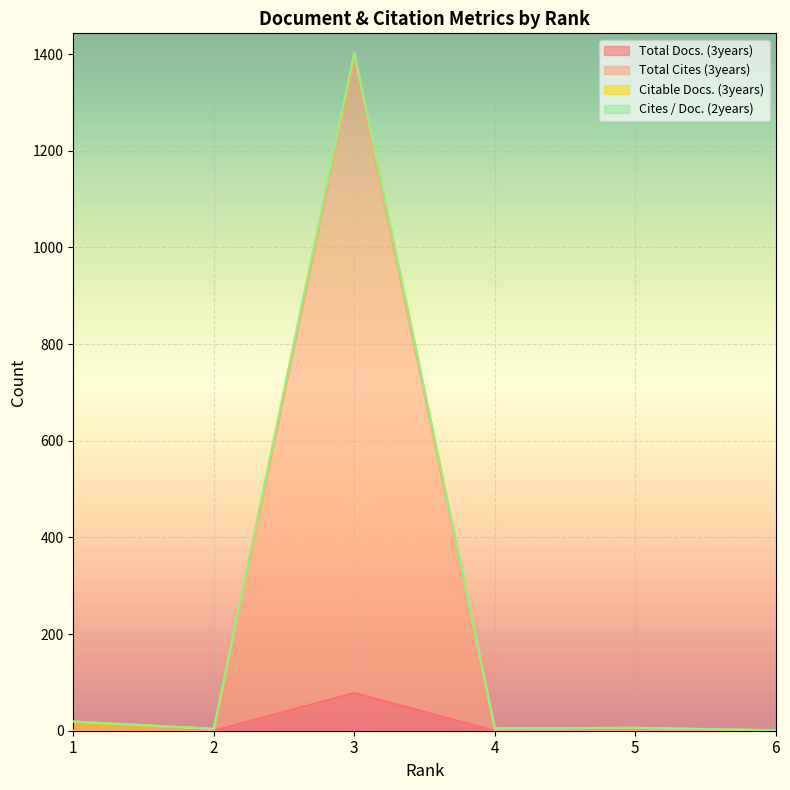

Between 6 and 1, which is larger?

6